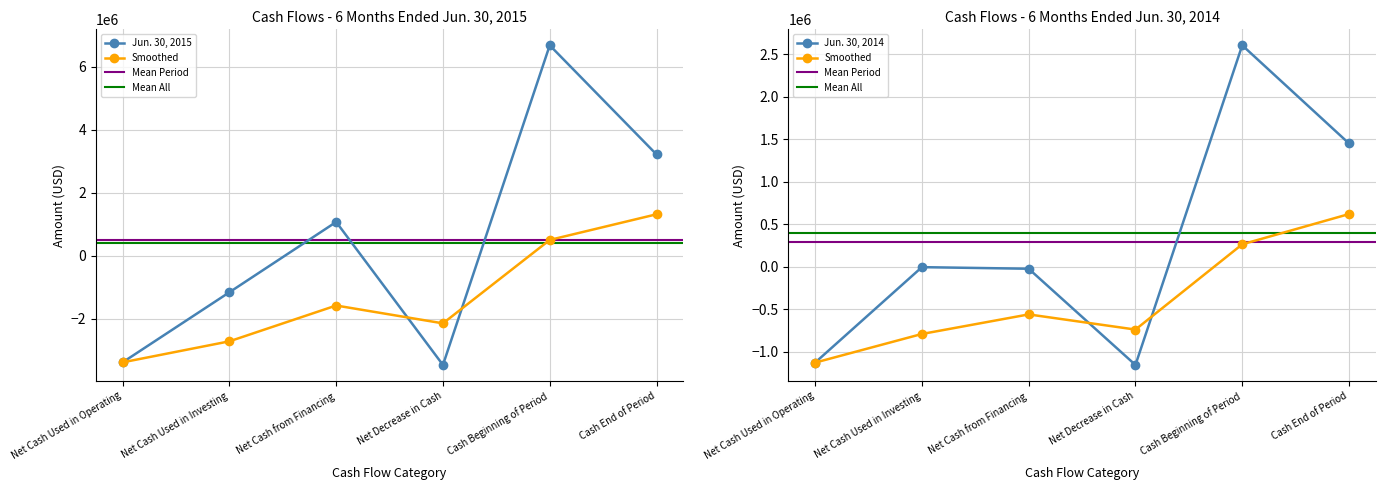

At which category is the sum across all series the highest?

Cash Beginning of Period